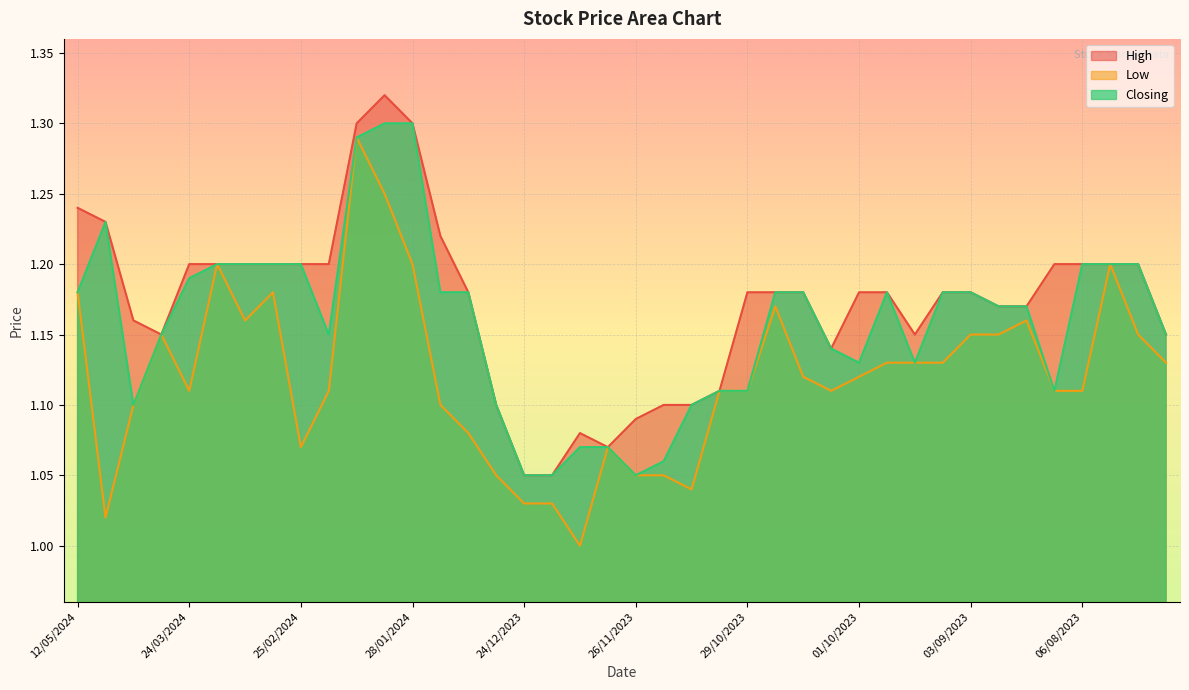

True or false: Low and High cross at least once.

False